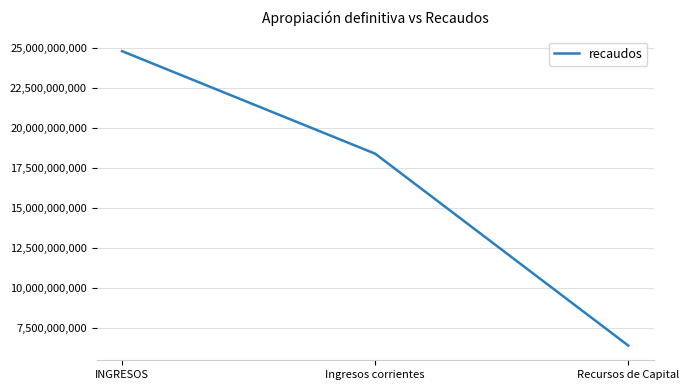

What is the change in value from INGRESOS to Recursos de Capital?

-18378767625